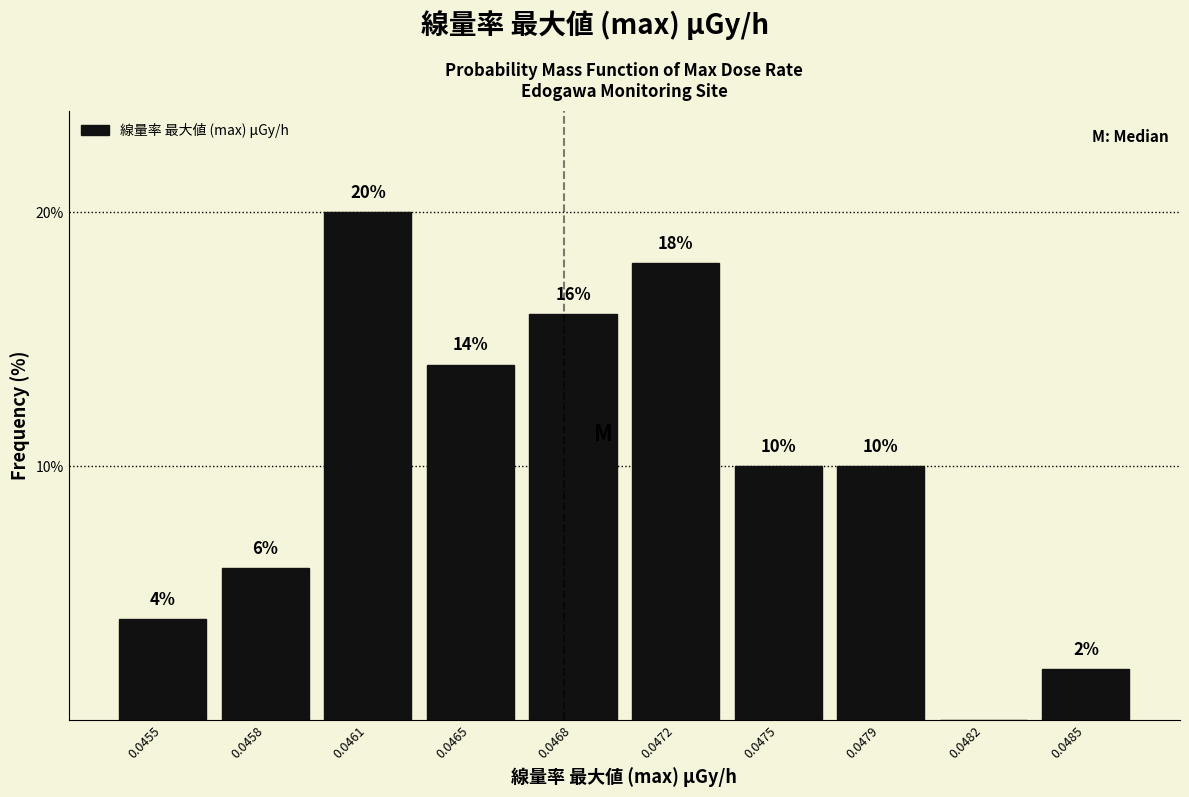

Reading left to right, what are all the values shown in this chart?

0.0455=4.0	0.0458=6.0	0.0461=20.0	0.0465=14.0	0.0468=16.0	0.0472=18.0	0.0475=10.0	0.0479=10.0	0.0482=0.0	0.0485=2.0